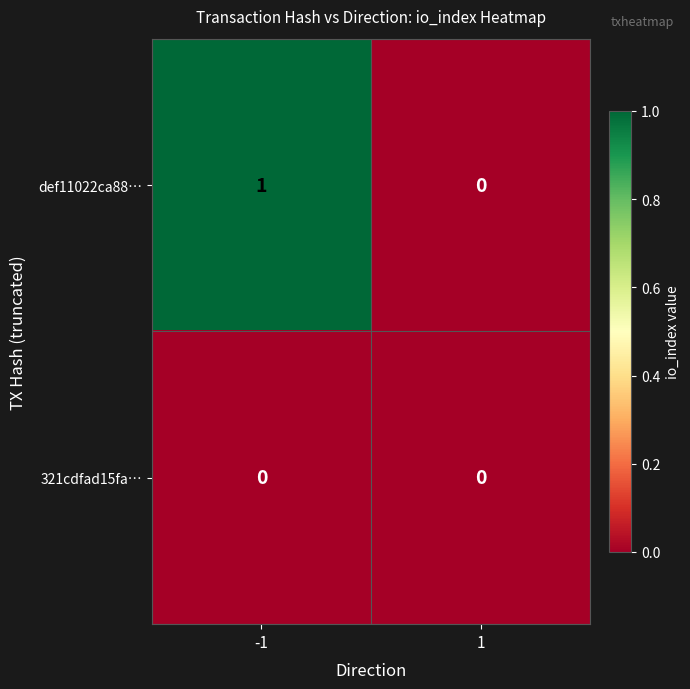

Rank the series by their maximum value, from lowest to highest.

321cdfad15fa…, def11022ca88…